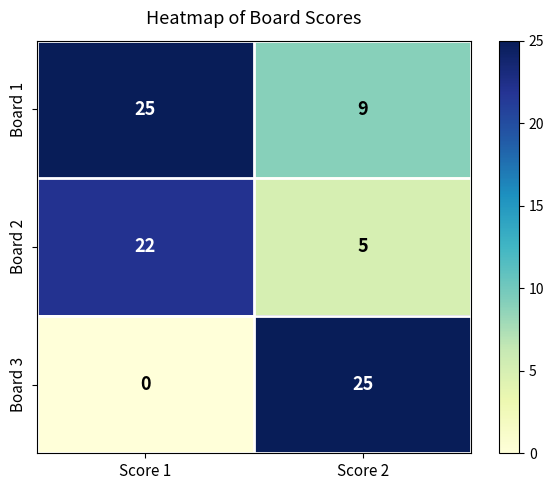

Is it true that Board 3 equals 39 at Score 2?

False